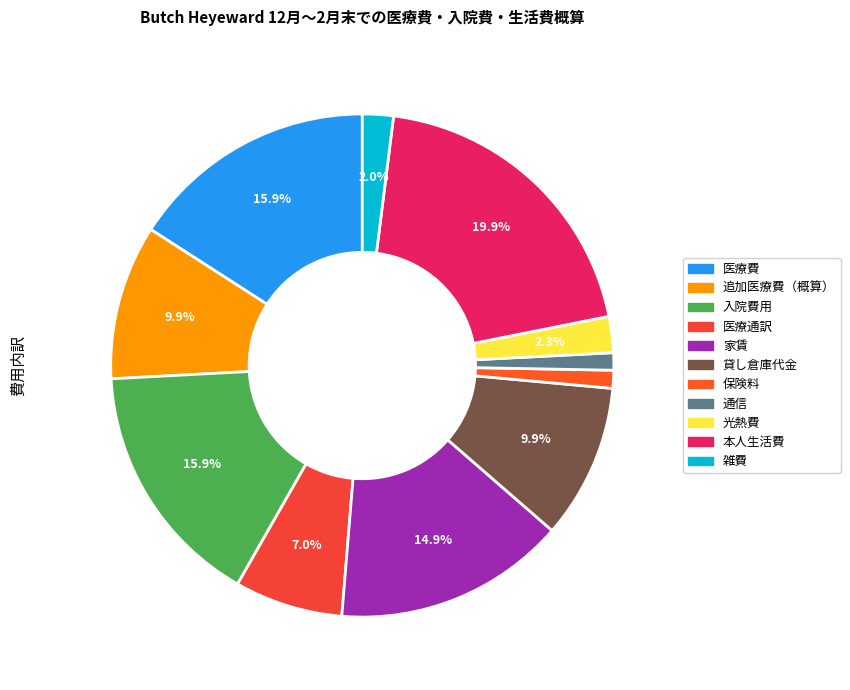

Is the sum of 貸し倉庫代金 and 雑費 greater than half?

No